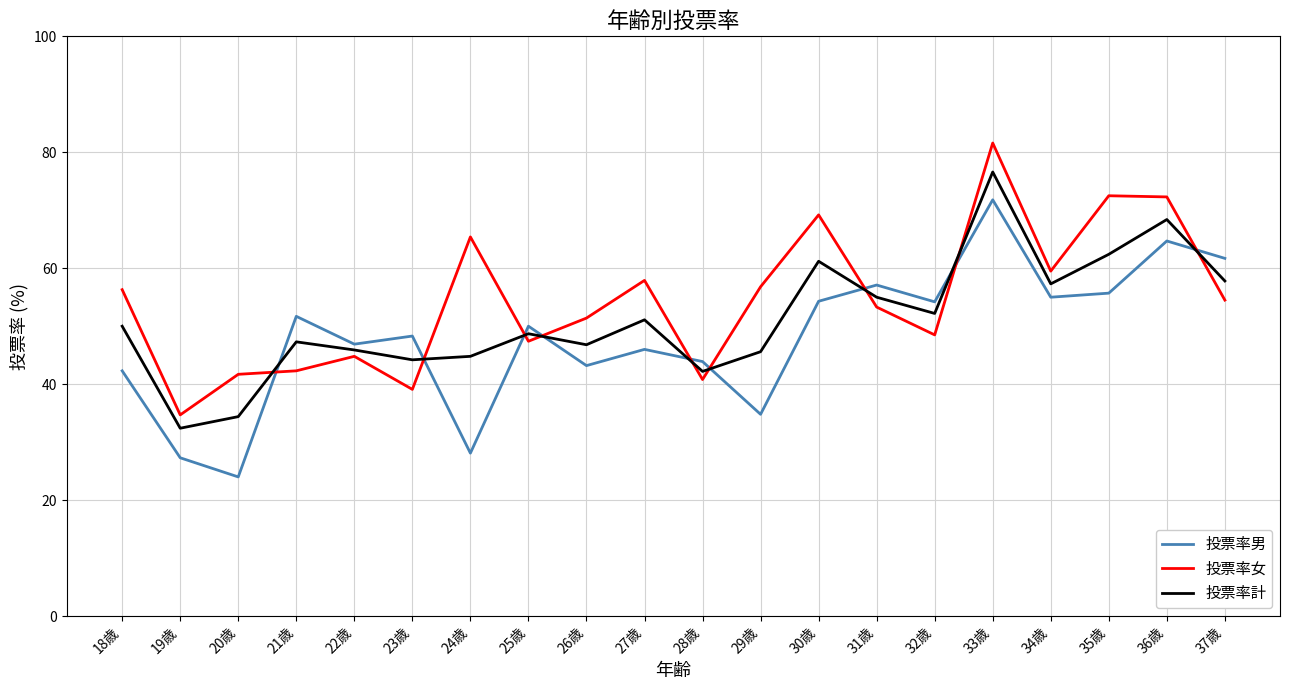

Is it true that 投票率女 equals 88.7 at 31歳?

False